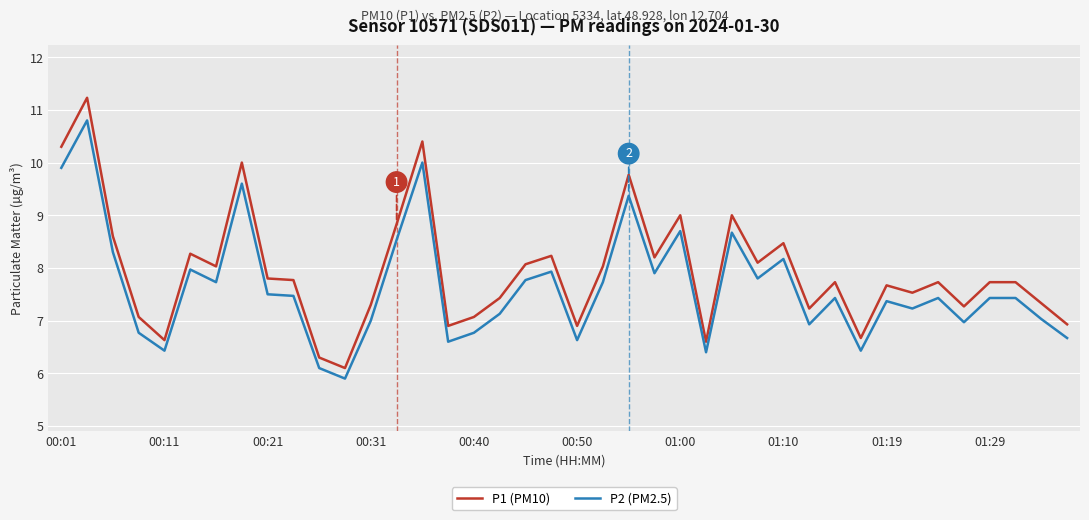

Which series has the widest spread of values?

P1 (PM10)